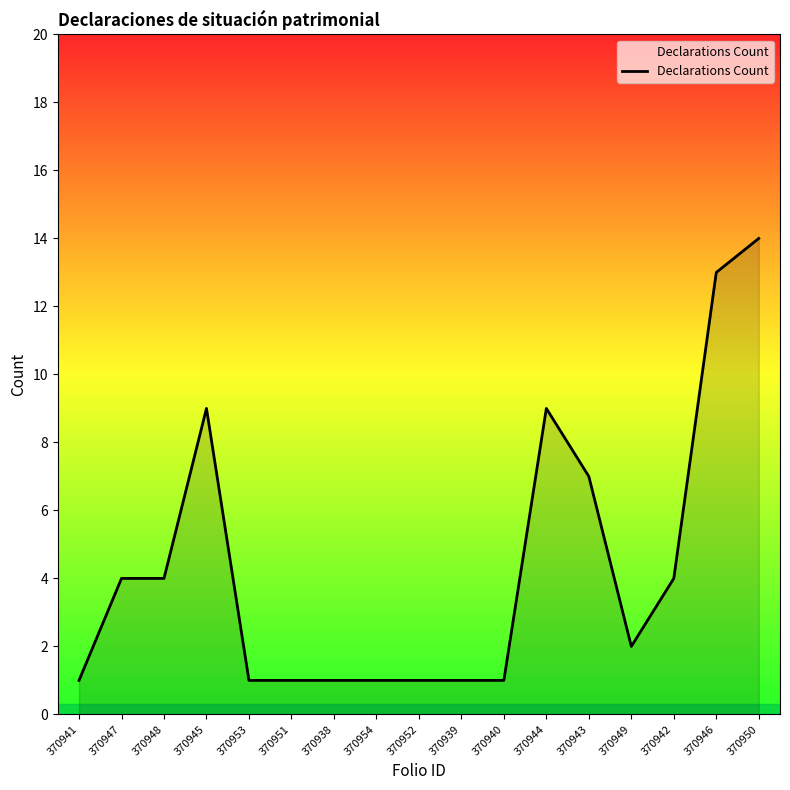

Is it true that the value at 370939 is 1?

True